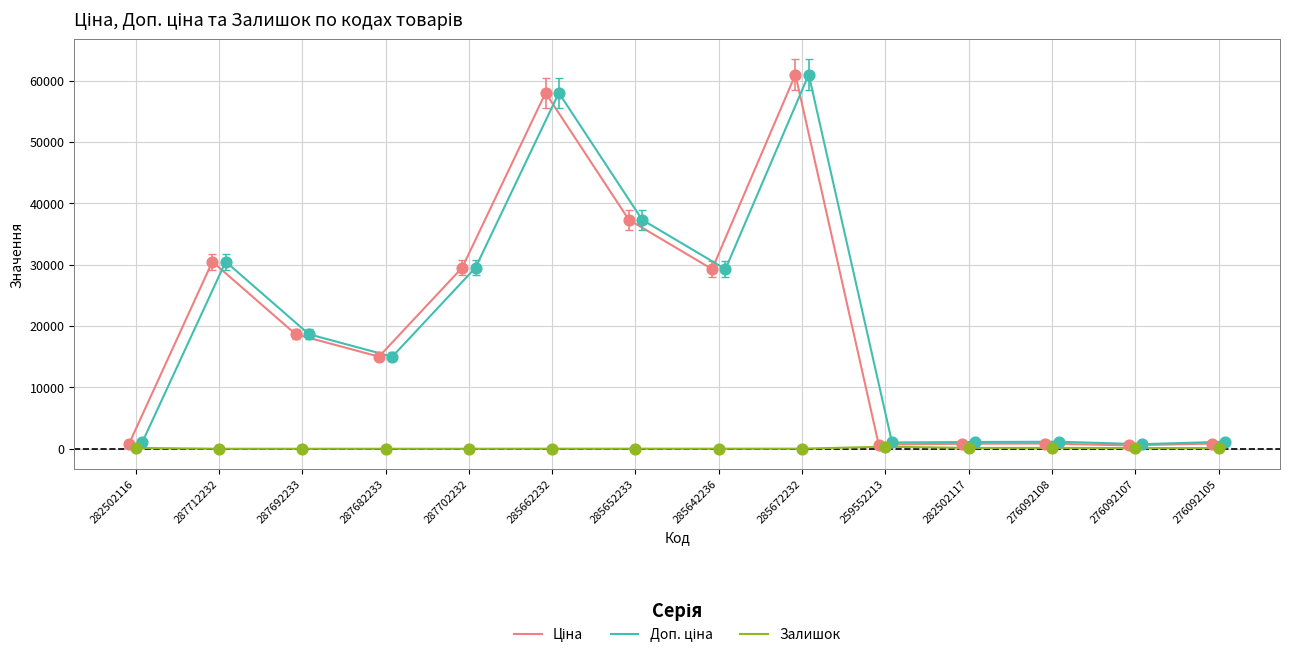

Which series has the largest total across all categories?

Доп. ціна